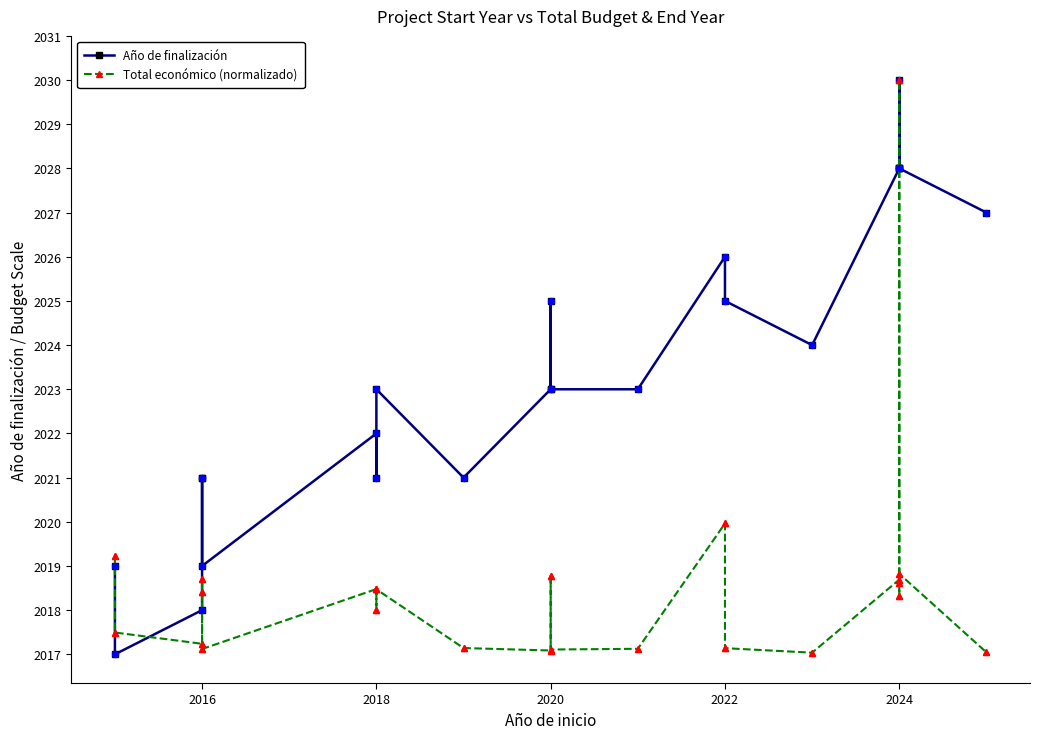

Which series has the largest Y range (max minus min)?

Año de finalización